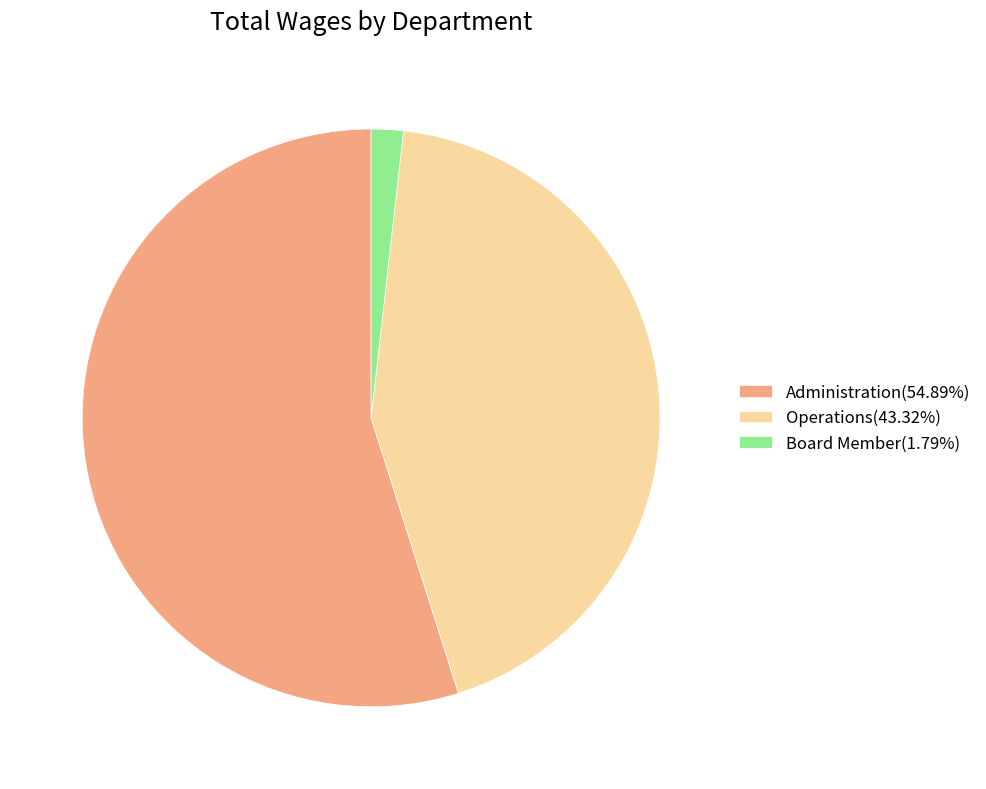

Is it true that Administration is 55% of the pie?

True